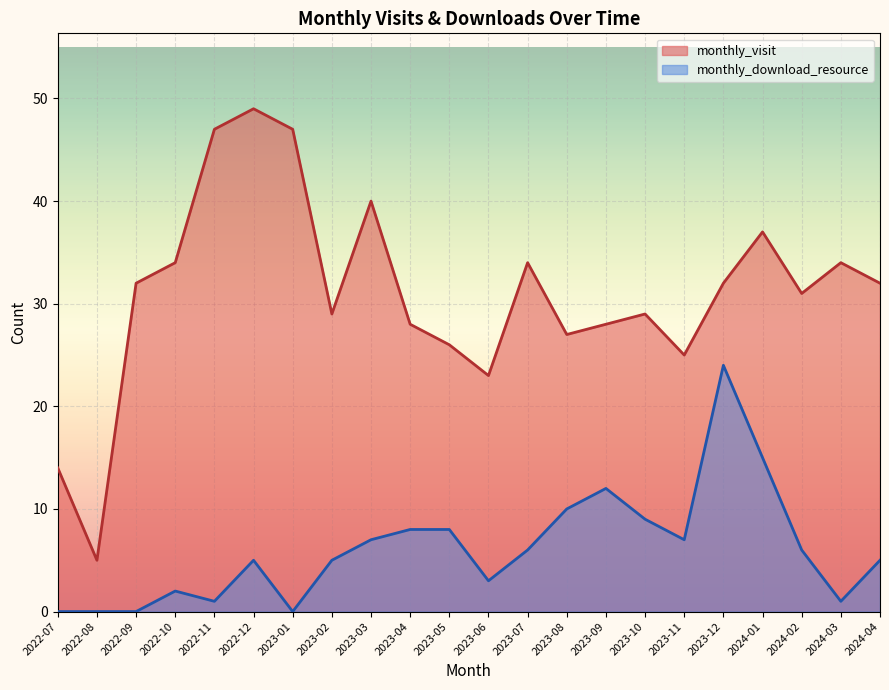

List the series in order of their peak value, lowest first.

monthly_download_resource, monthly_visit